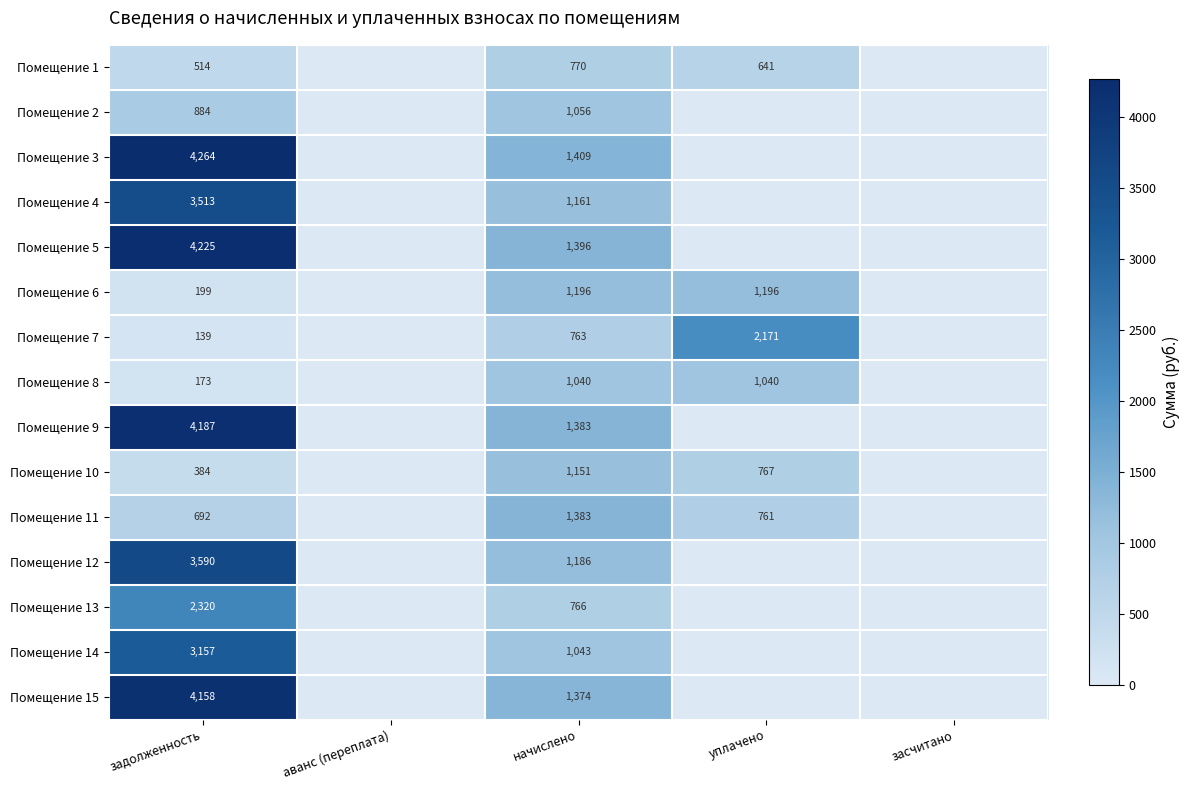

Which category has the lowest value in the Помещение 10 series?

аванс (переплата)